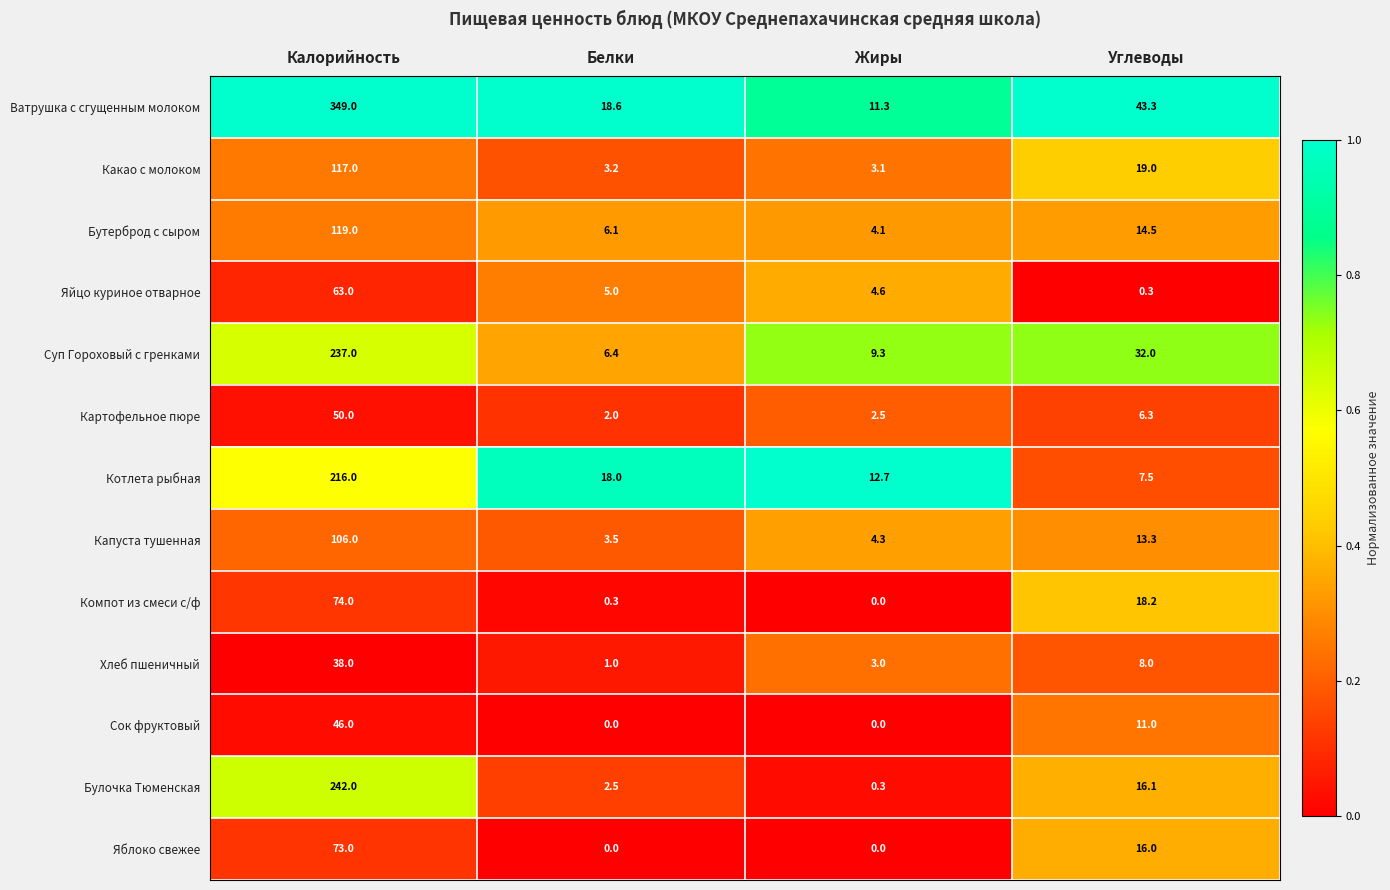

At which category does the chart reach its peak across all series?

Калорийность